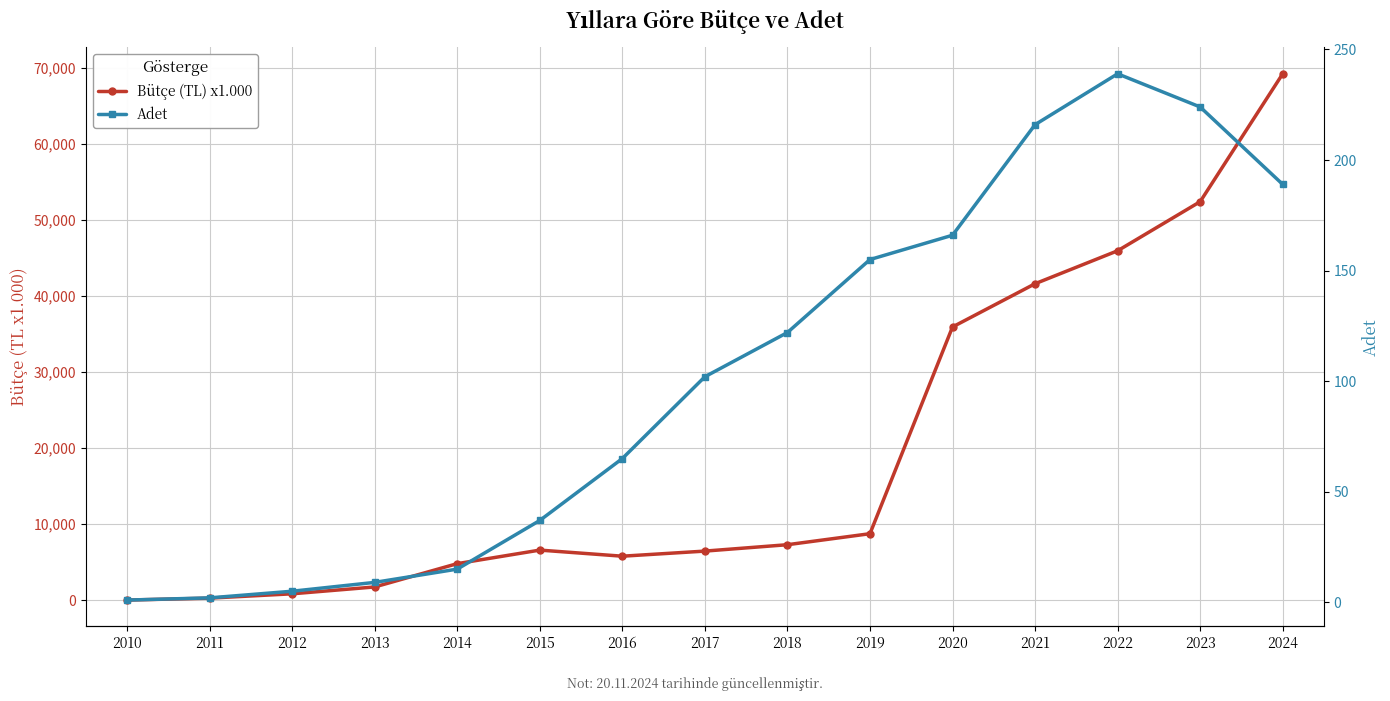

What is the total value across all series at 2024?

69390